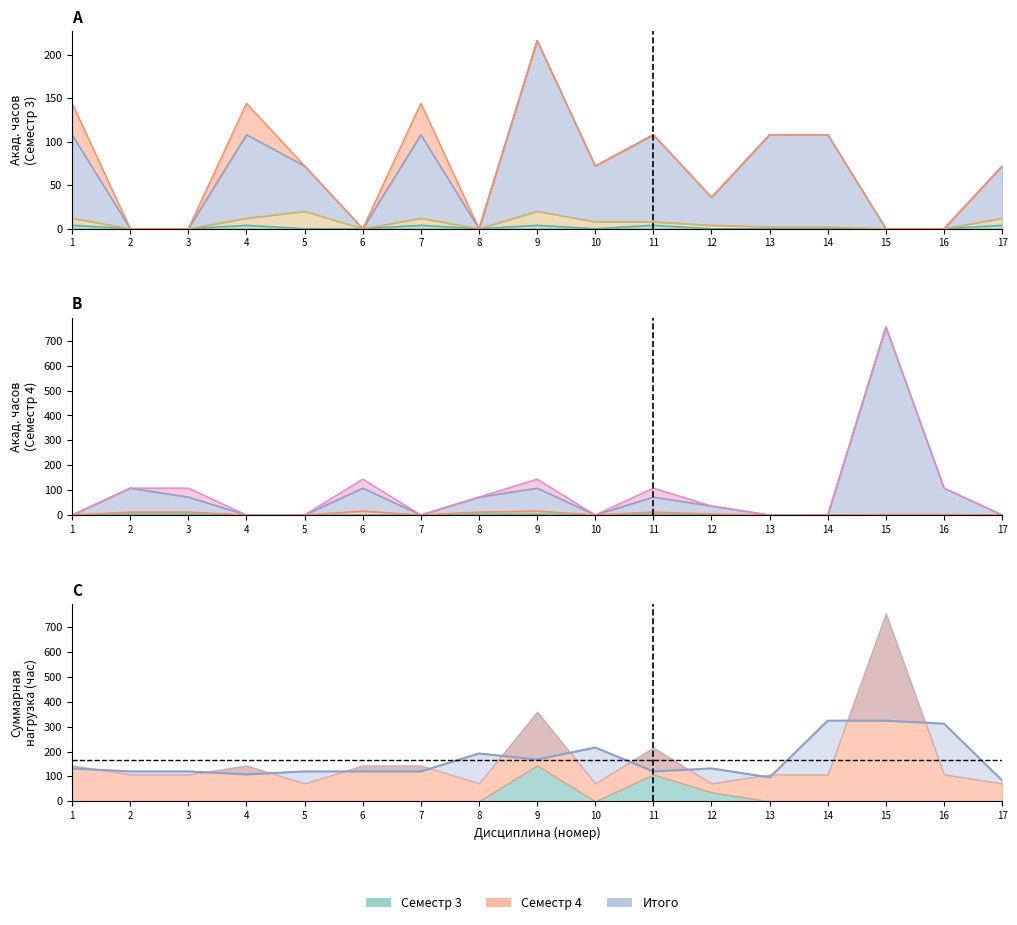

What is the sum of the values at 16 and 17?

396